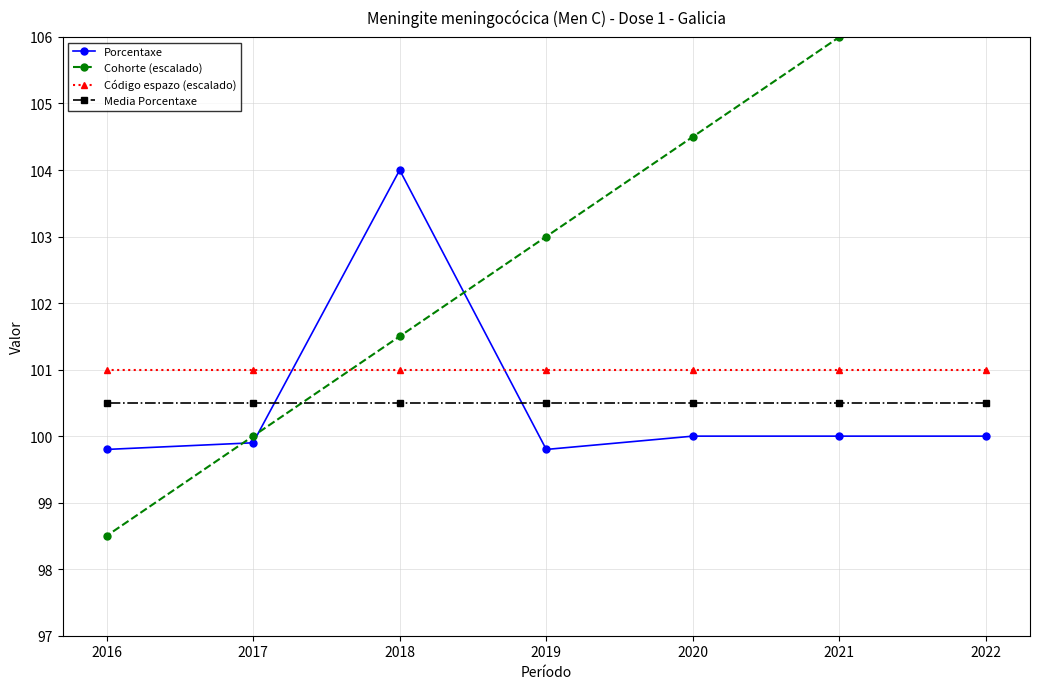

Is the value of Porcentaxe at 2016 greater than the value of Media Porcentaxe at 2021?

No